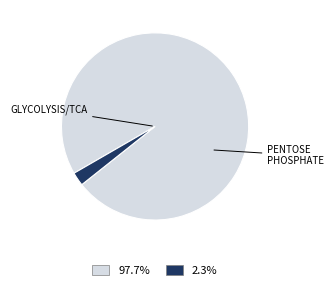

Approximately how many times larger is the value at 97.7% compared to 2.3%?

41.6